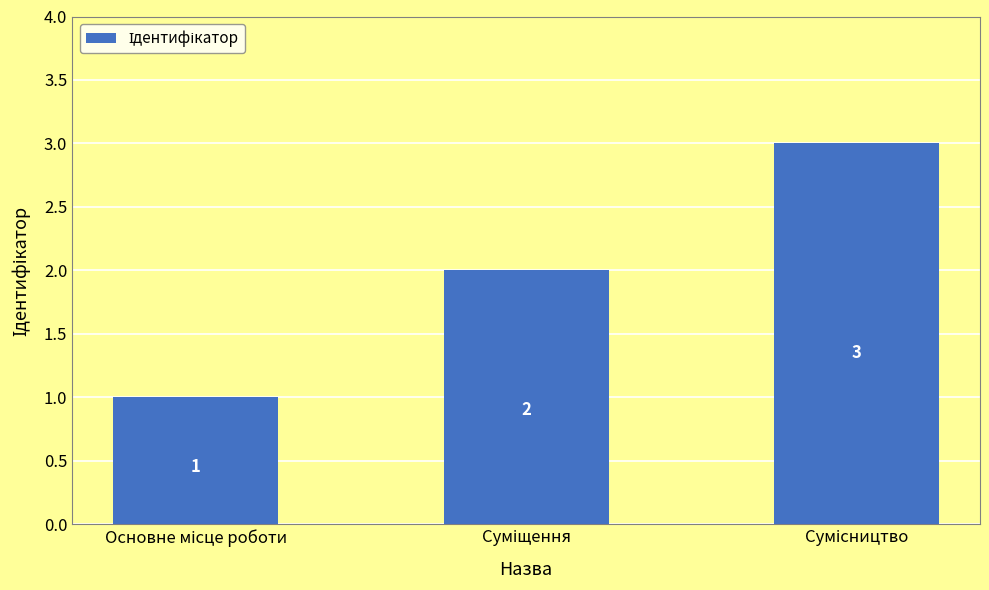

How many values are between 1 and 3?

3